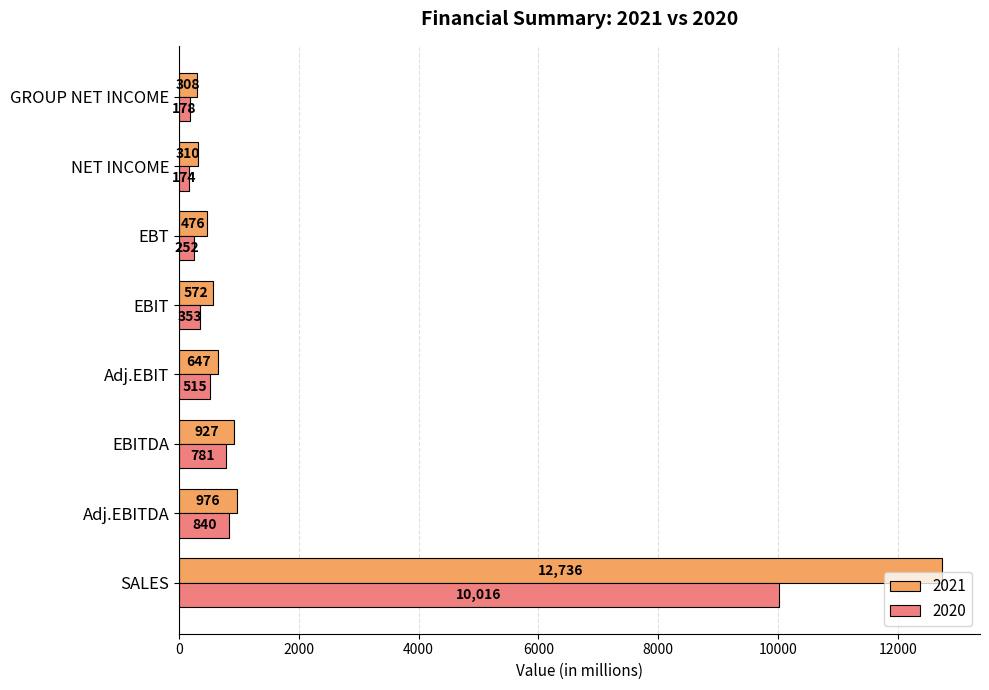

At which label is 2020 closest to 5095?

Adj.EBITDA